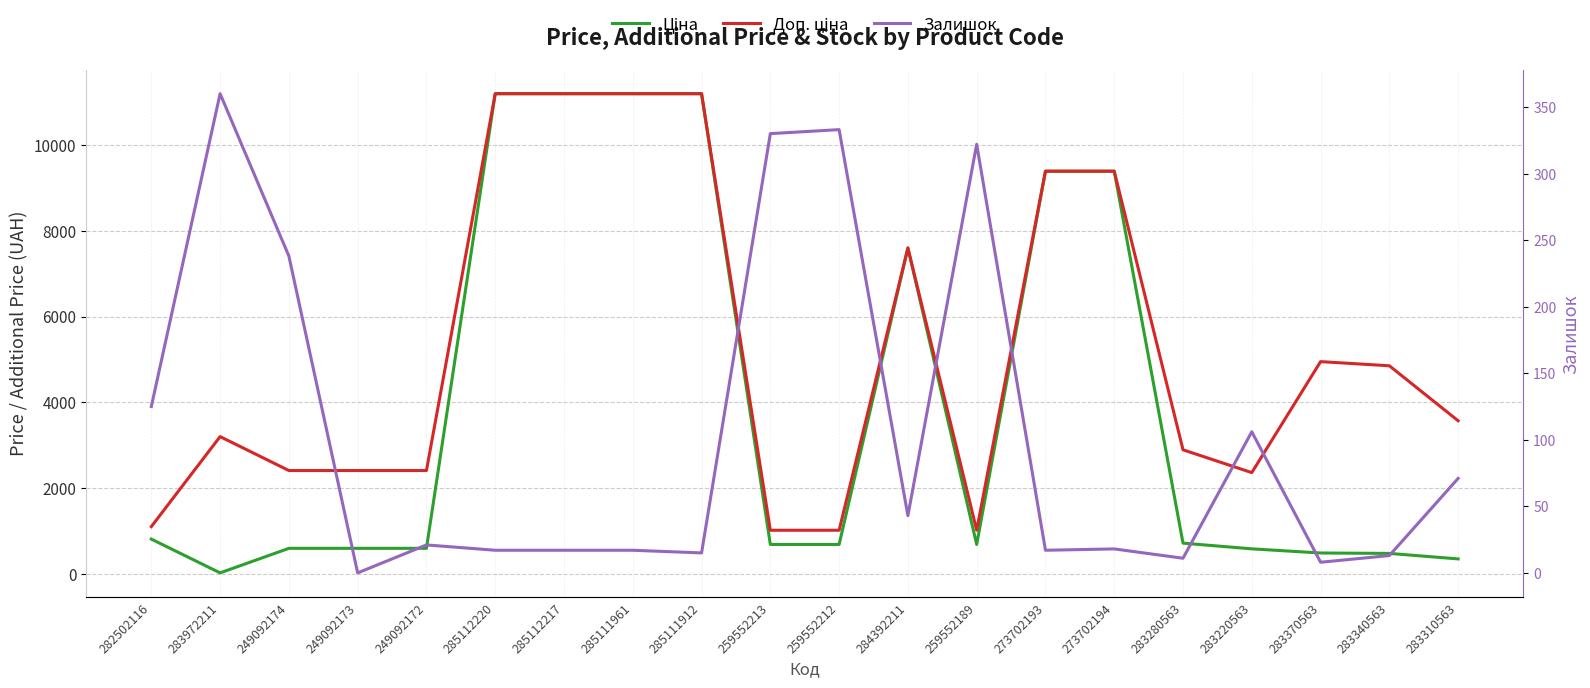

True or false: Залишок has a value of 13.0 at 283340563.

True